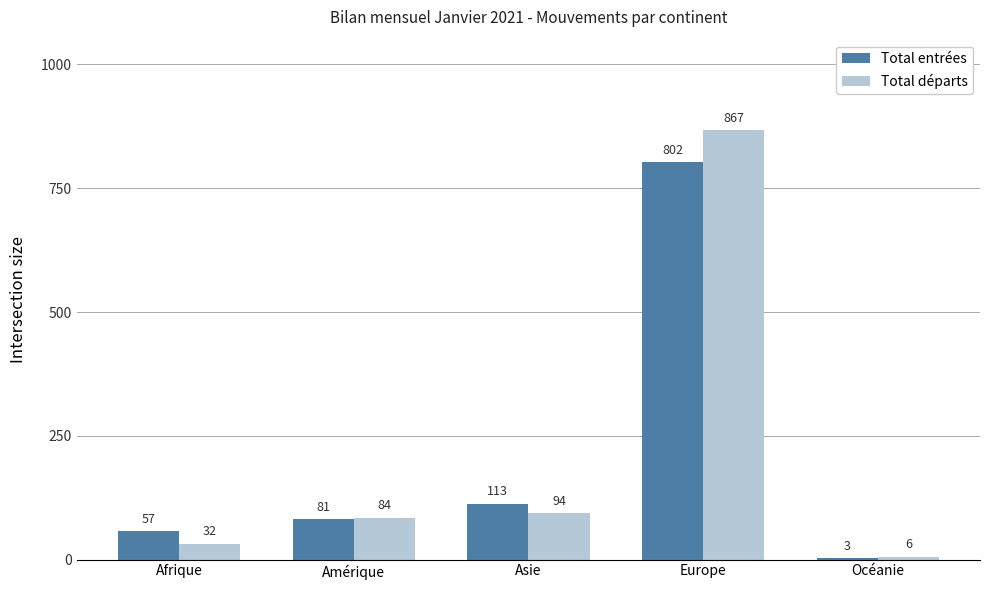

Between Afrique and Amérique, which series saw the biggest shift?

Total départs